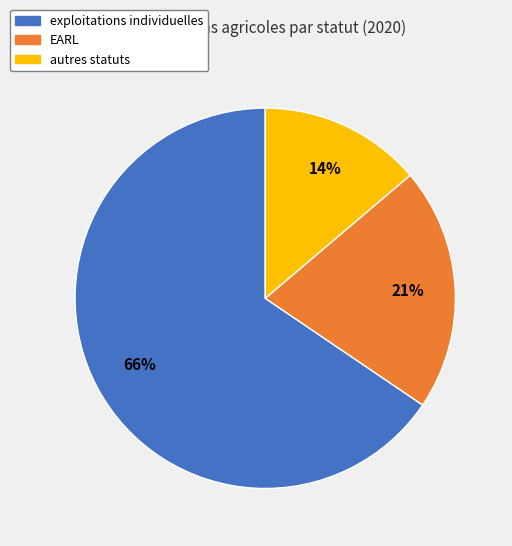

What is the largest slice in the pie chart?

exploitations individuelles